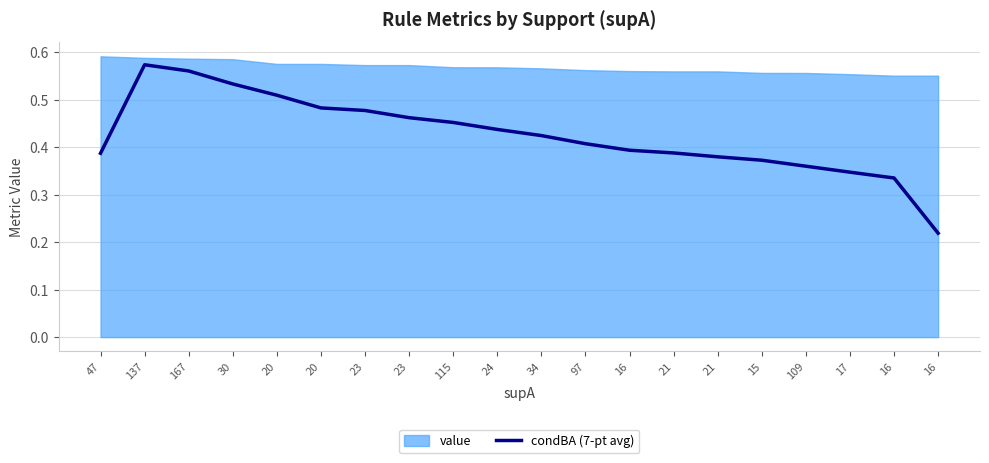

Which has a higher value, 23 or 16?

23